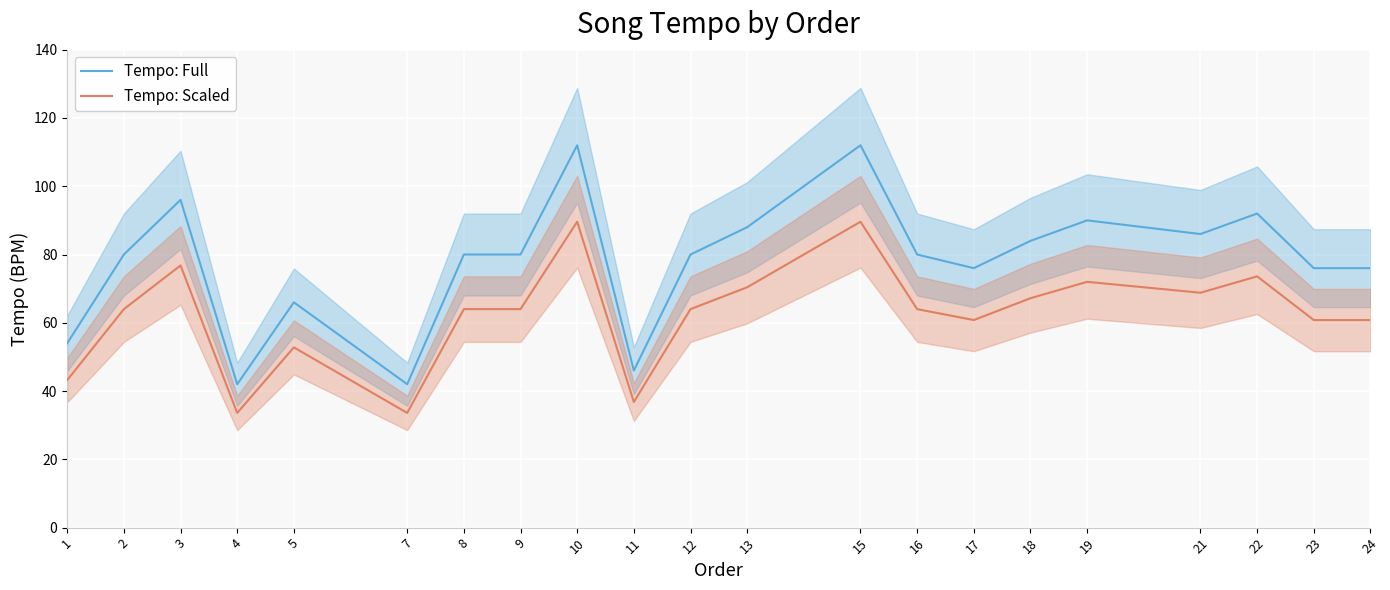

Read the value at 2, to the nearest 10.

80